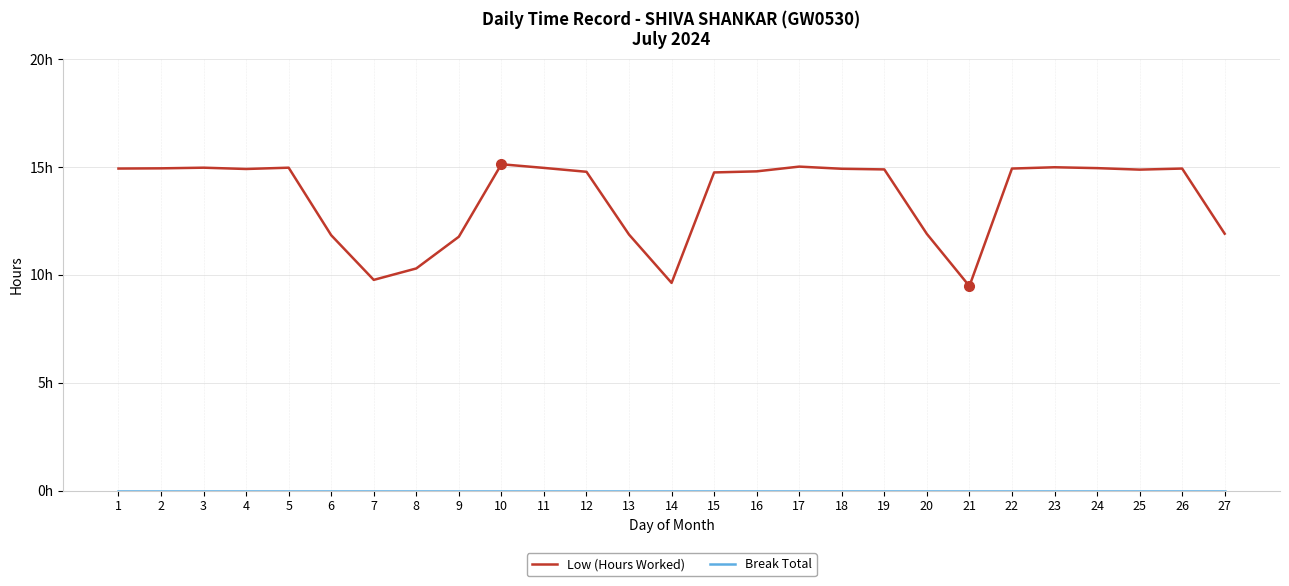

Does the chart display data point markers on the line(s)?

No